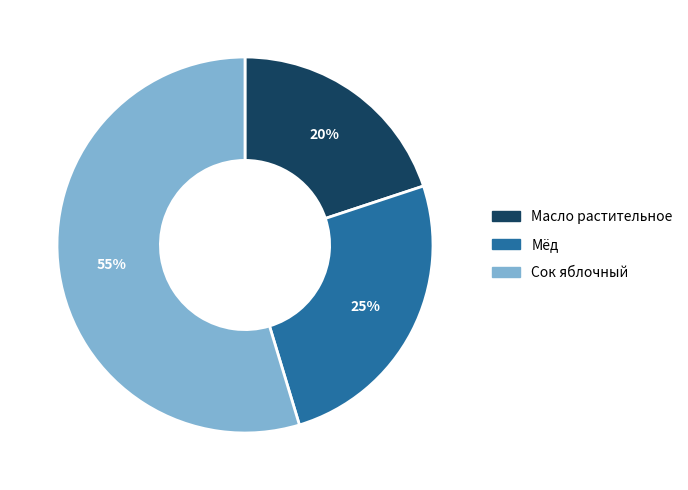

The Мёд slice represents 34% of the pie. True or false?

False